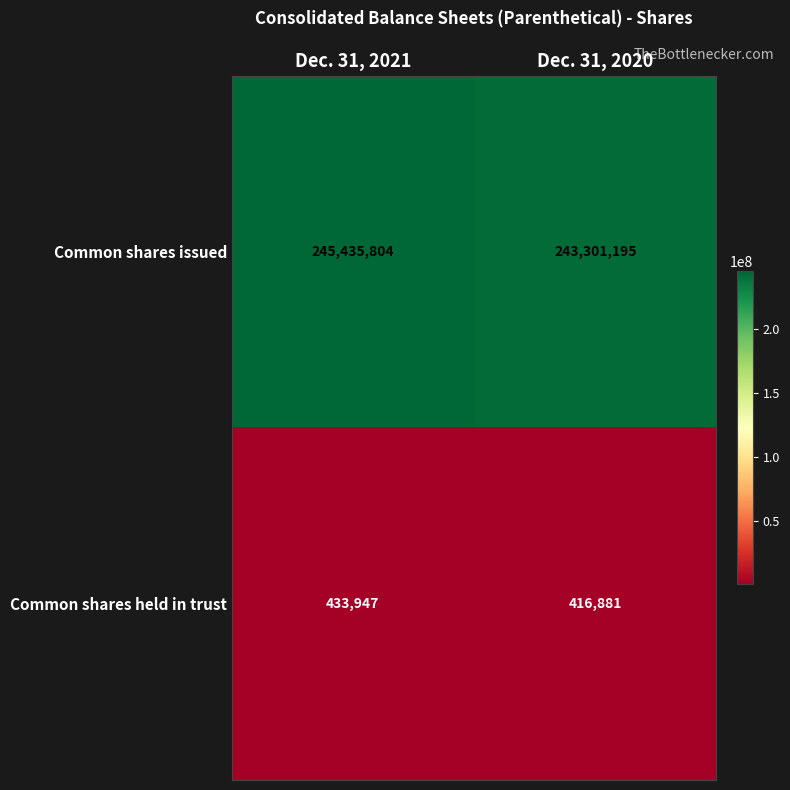

What is the difference between the highest and lowest values at Dec. 31, 2020?

242884314